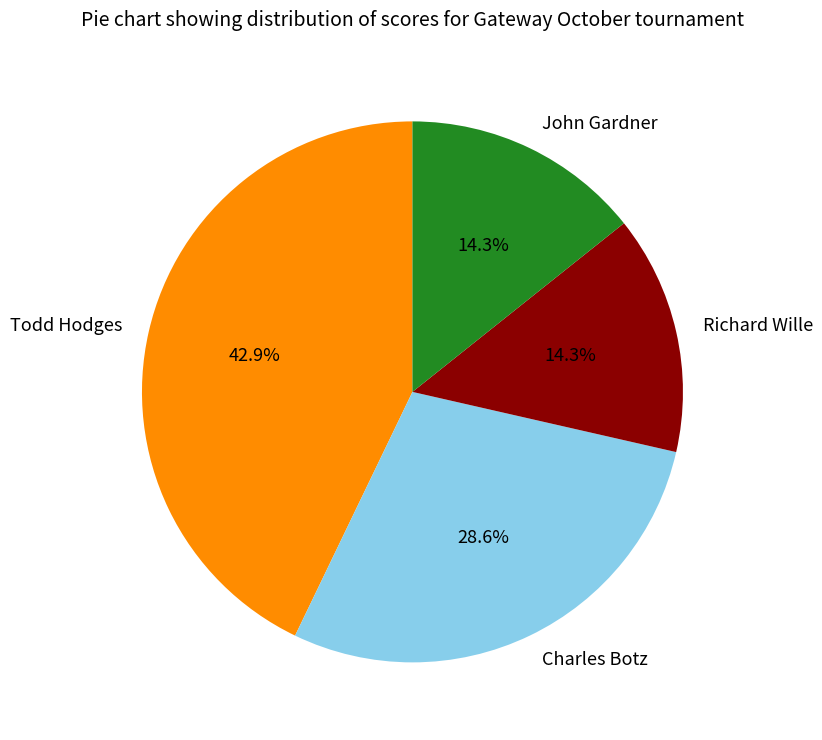

What is the largest slice in the pie chart?

Todd Hodges